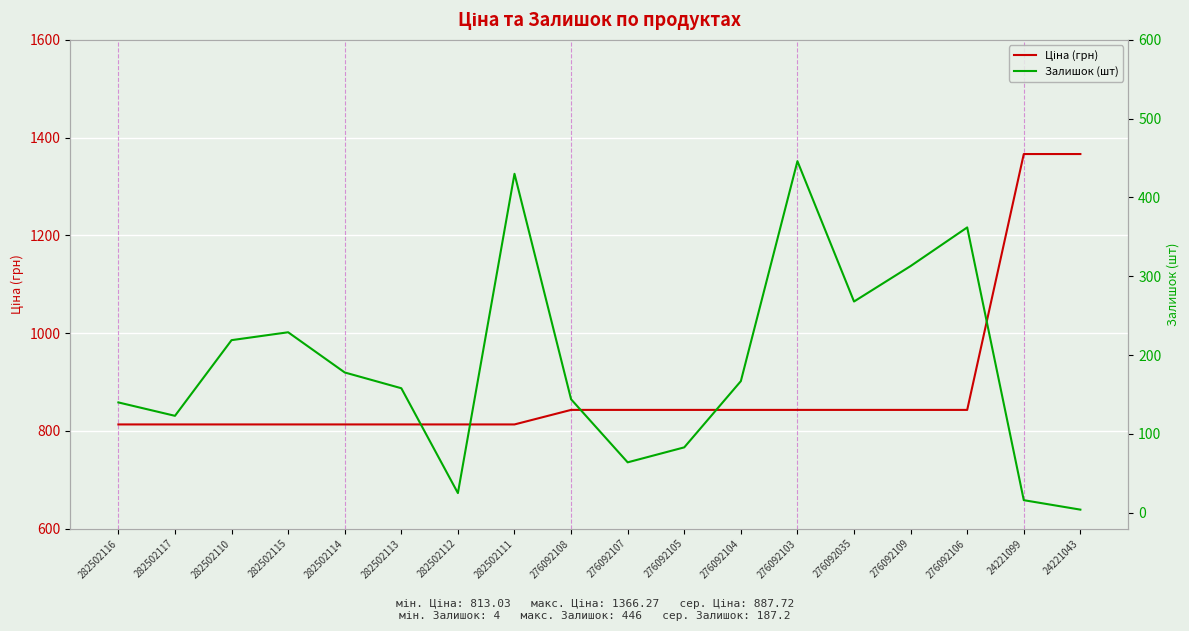

At which label does Ціна (грн) first exceed 842?

276092108